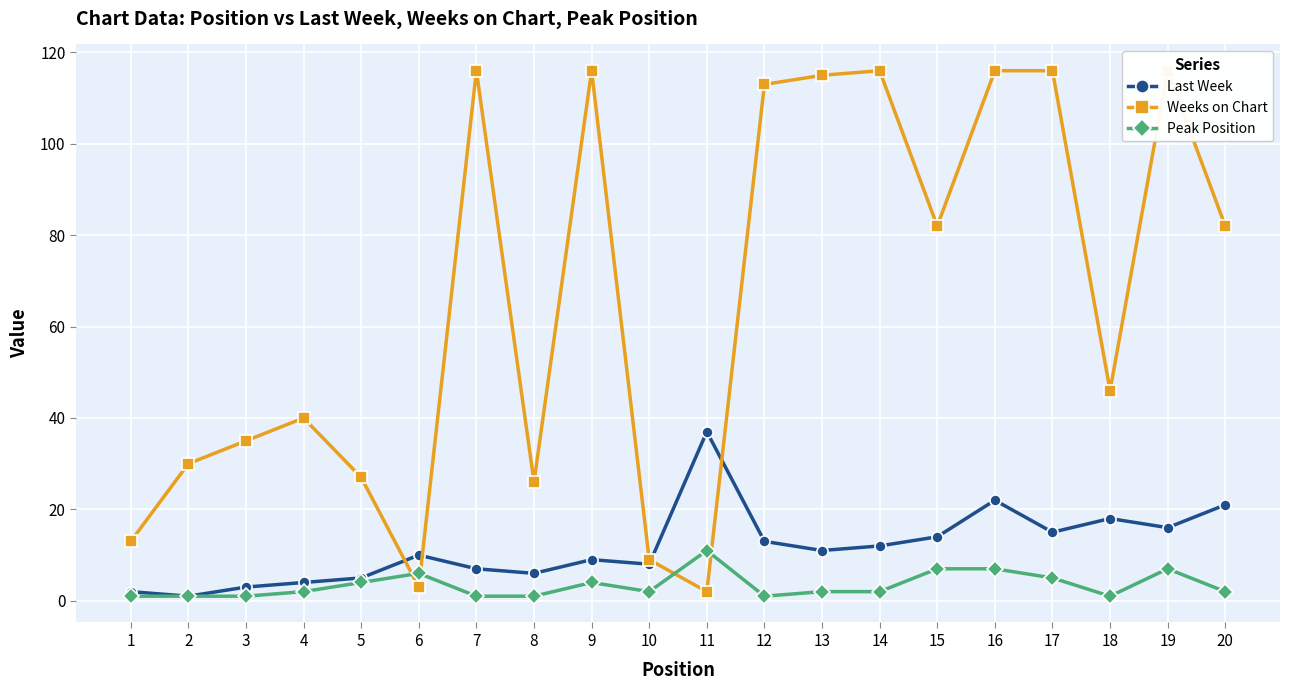

How many lines are shown in the chart?

3